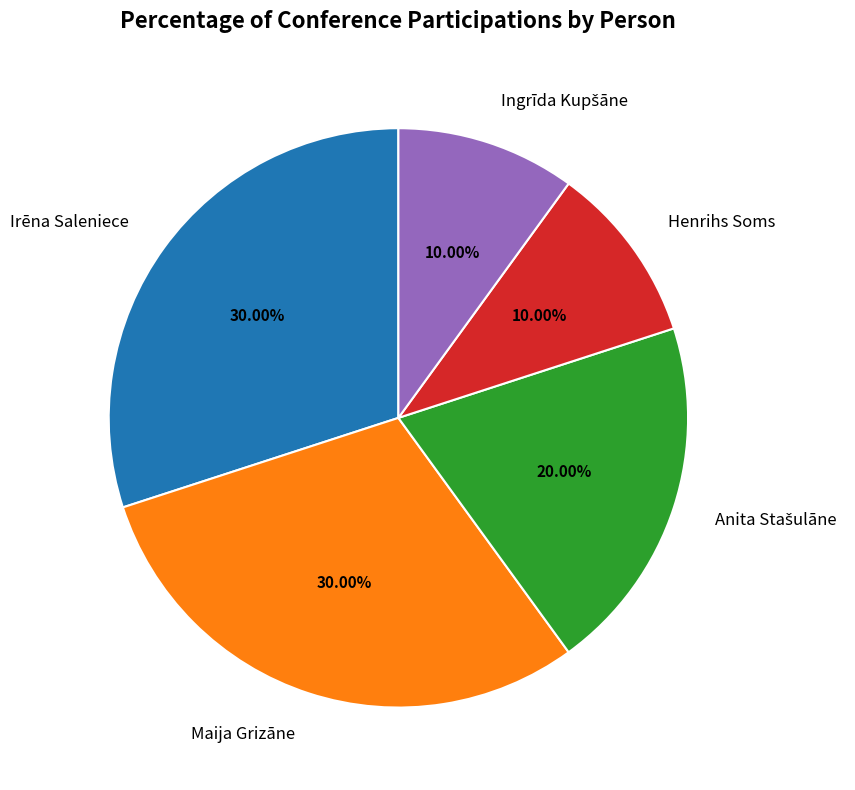

Is there any slice that represents more than half of the pie?

No